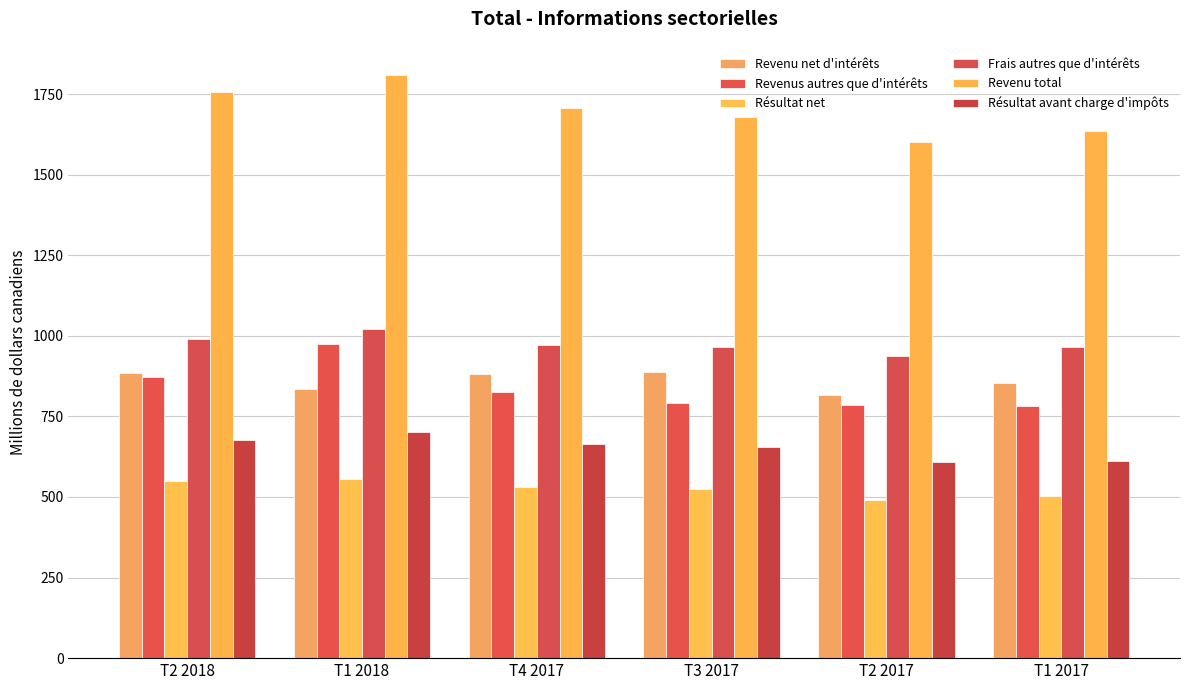

How many groups of bars are there?

6